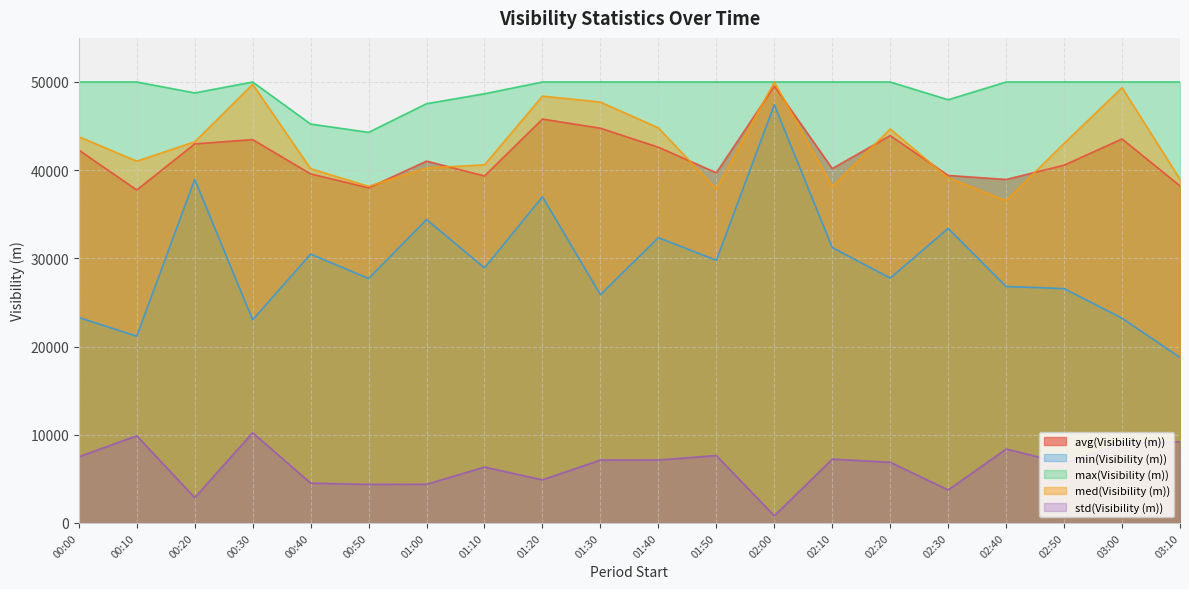

How many categories are shown in the chart?

20